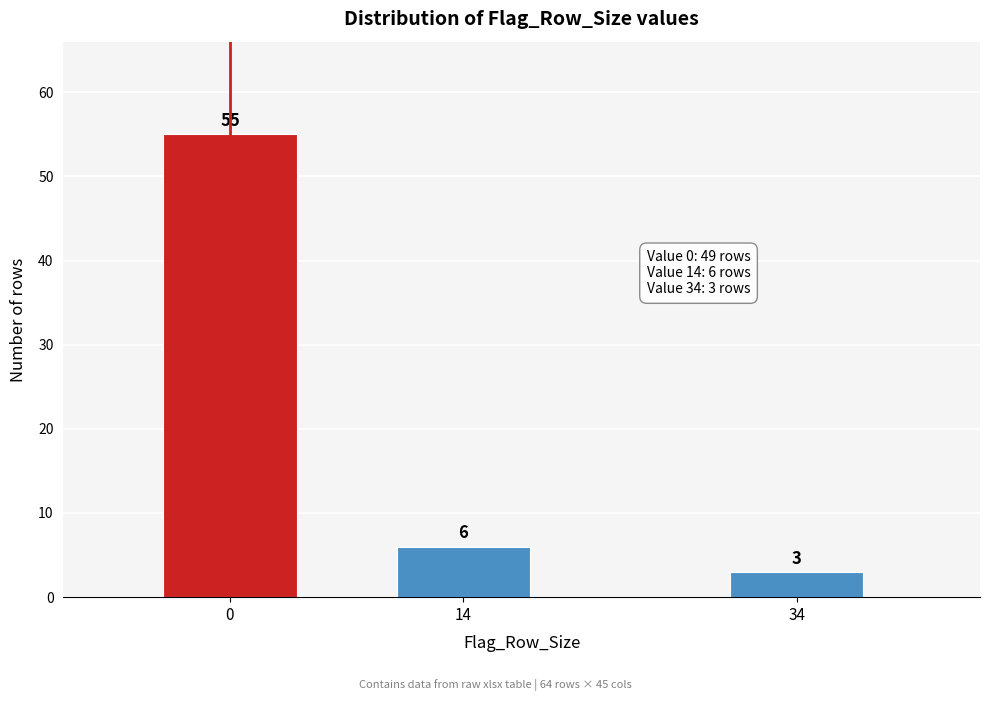

Reading left to right, what are all the values shown in this chart?

55	6	3